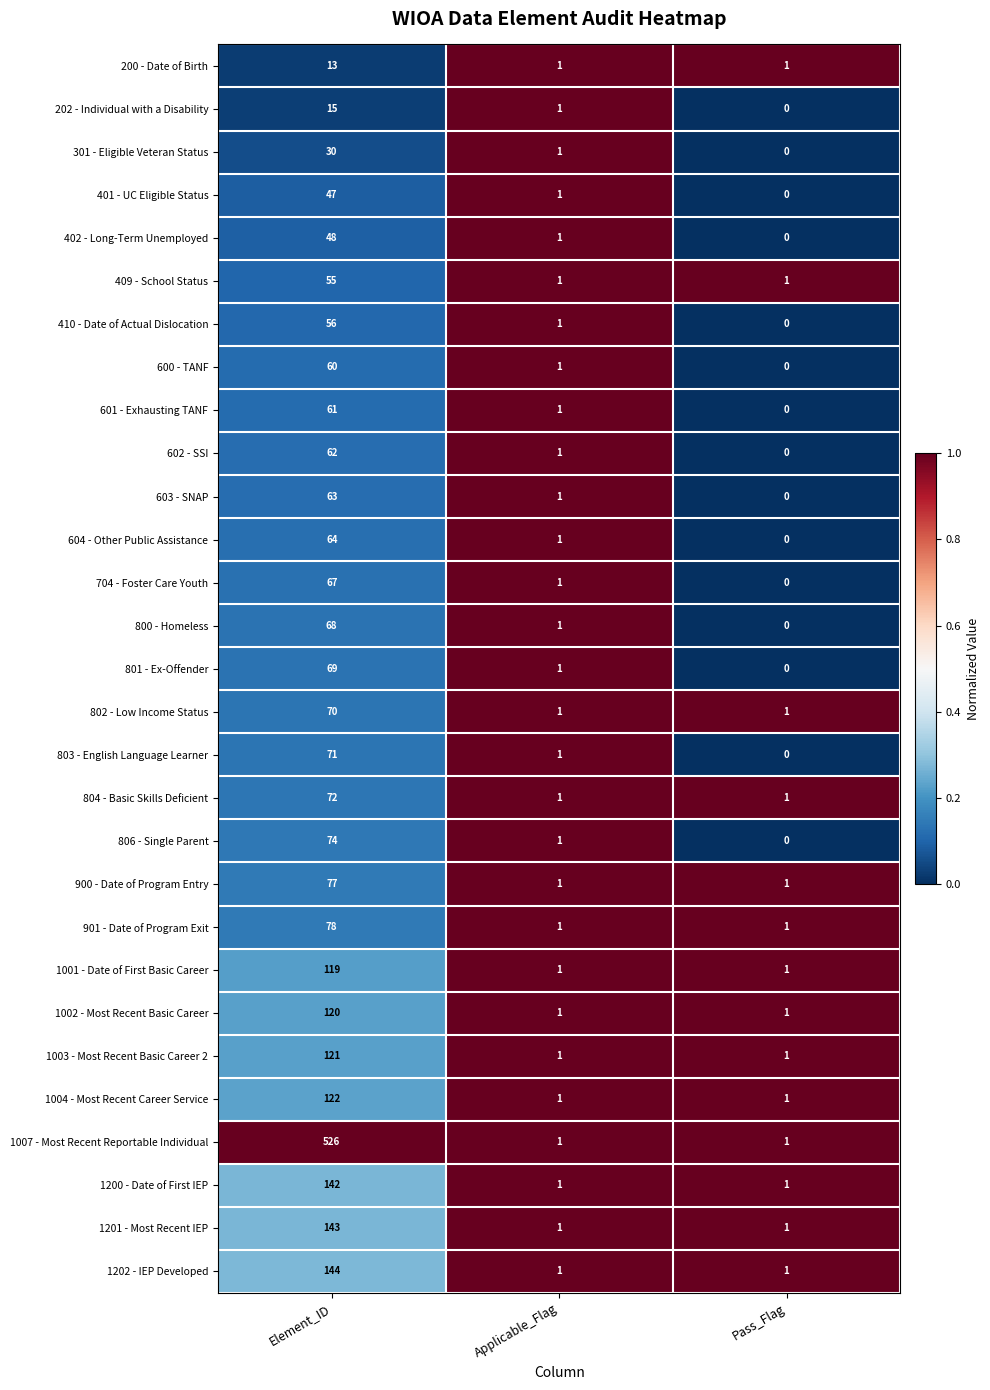

At which label is 401 - UC Eligible Status closest to 23?

Applicable_Flag